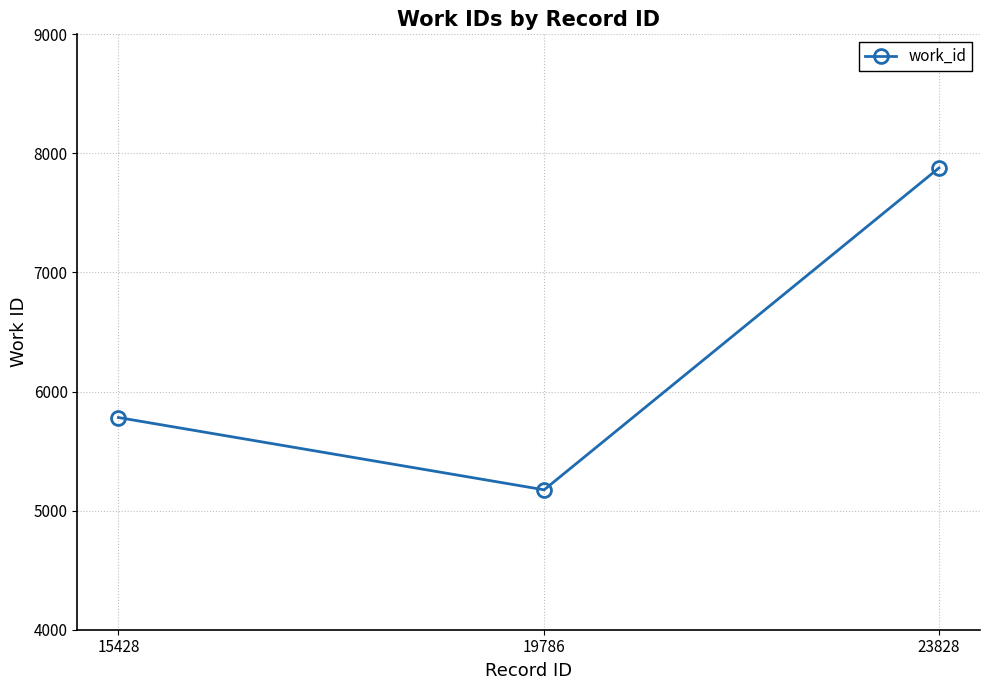

Reading left to right, what are all the values shown in this chart?

15428=5782	19786=5175	23828=7878